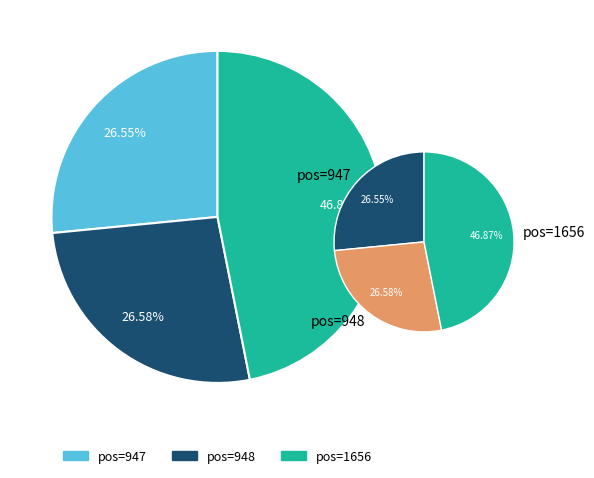

To the nearest percent, what is the combined percentage of 947 and 948?

53%